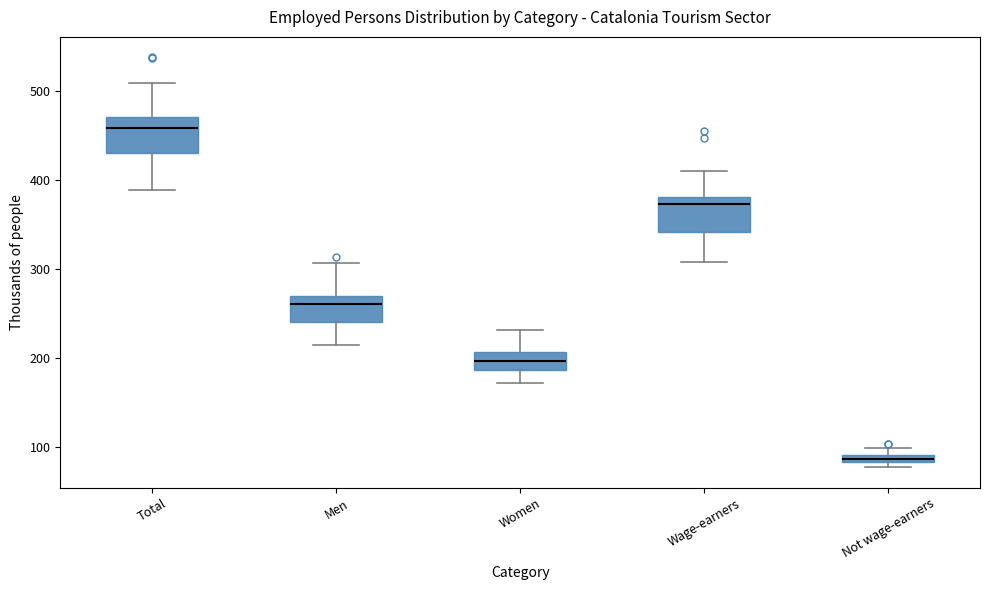

Which box's median line is the highest?

Total